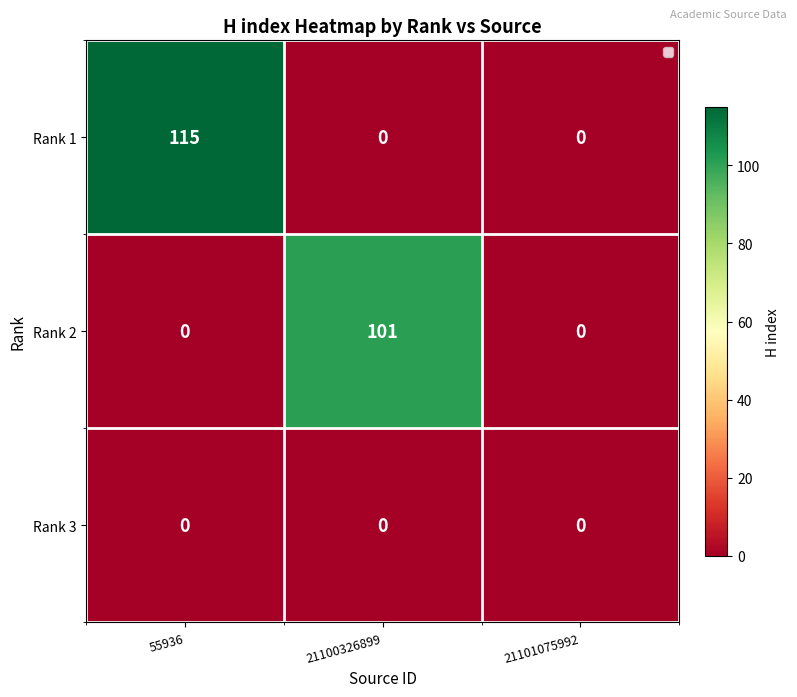

Count the Rank 2 values in the range 0 to 101.

3